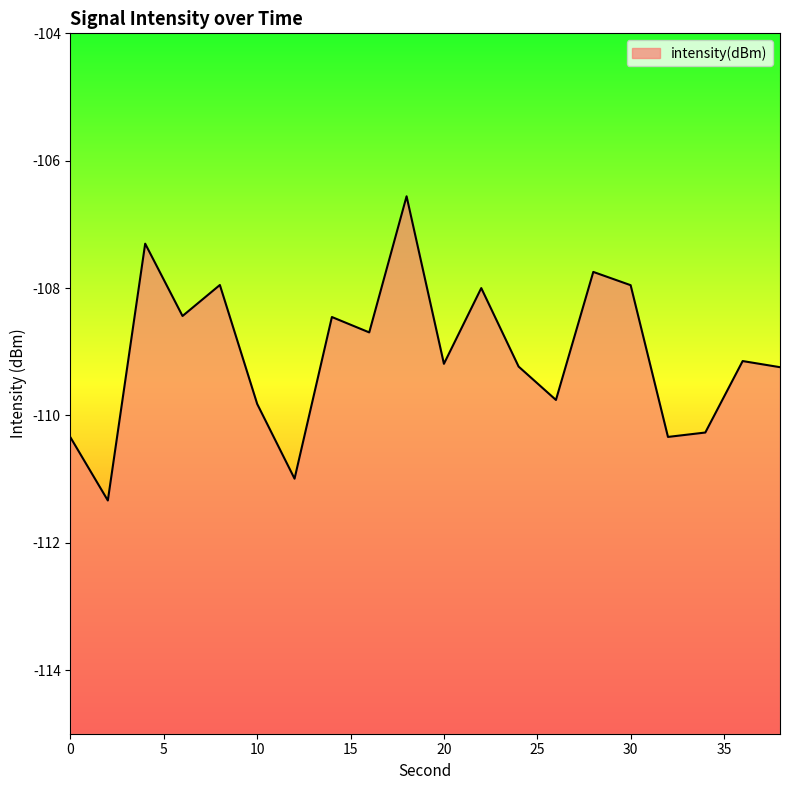

True or false: the data has more than 2 interior local peaks.

True